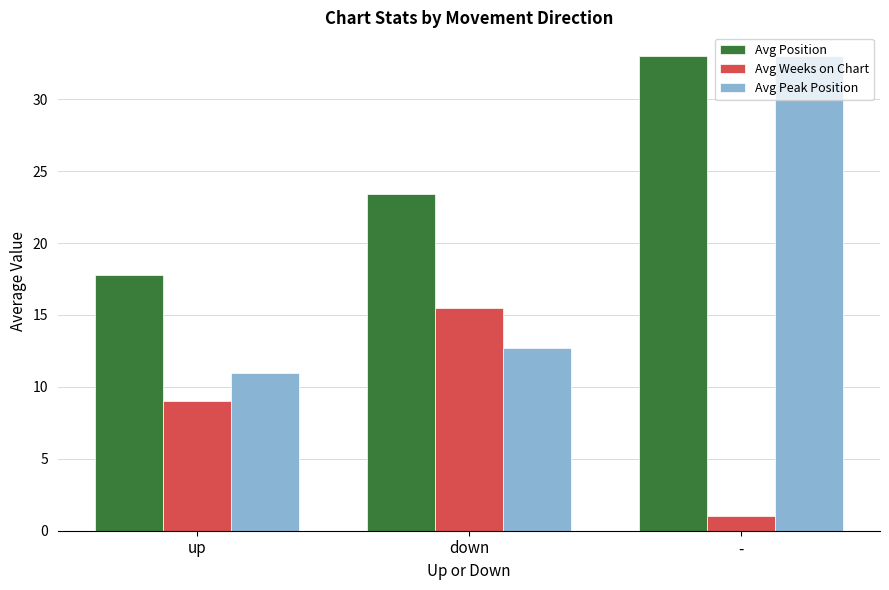

How many data points in Avg Weeks on Chart are less than 9?

1